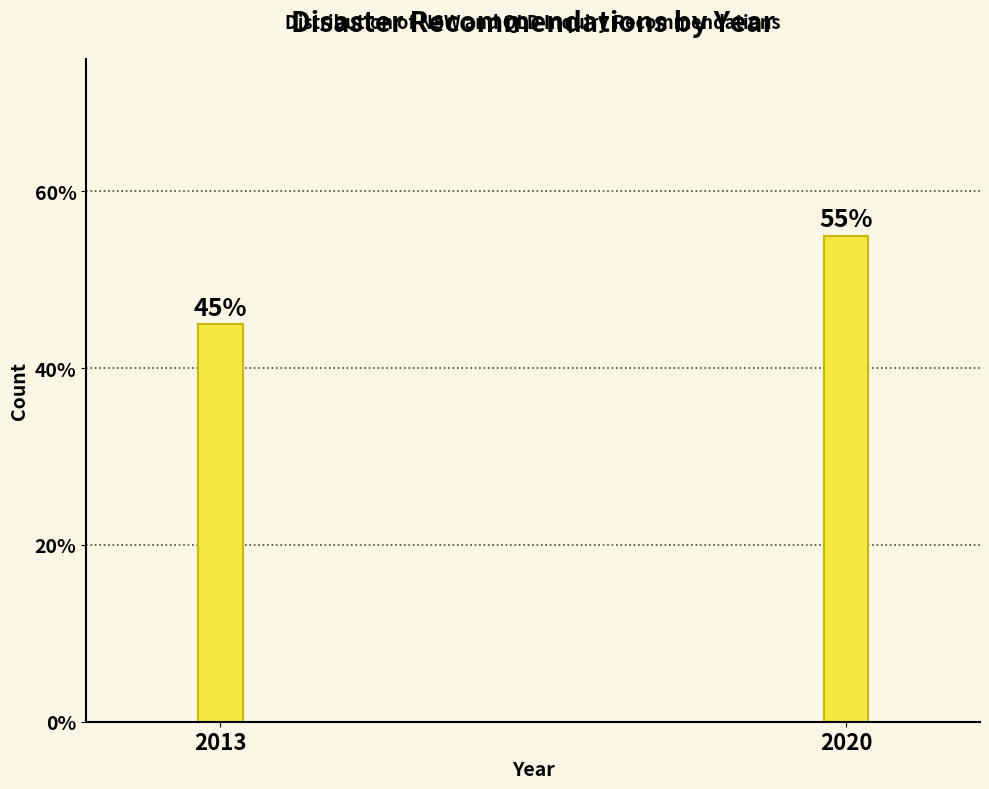

Reading right to left, what are all the values shown in this chart?

2020=55.0	2013=45.0